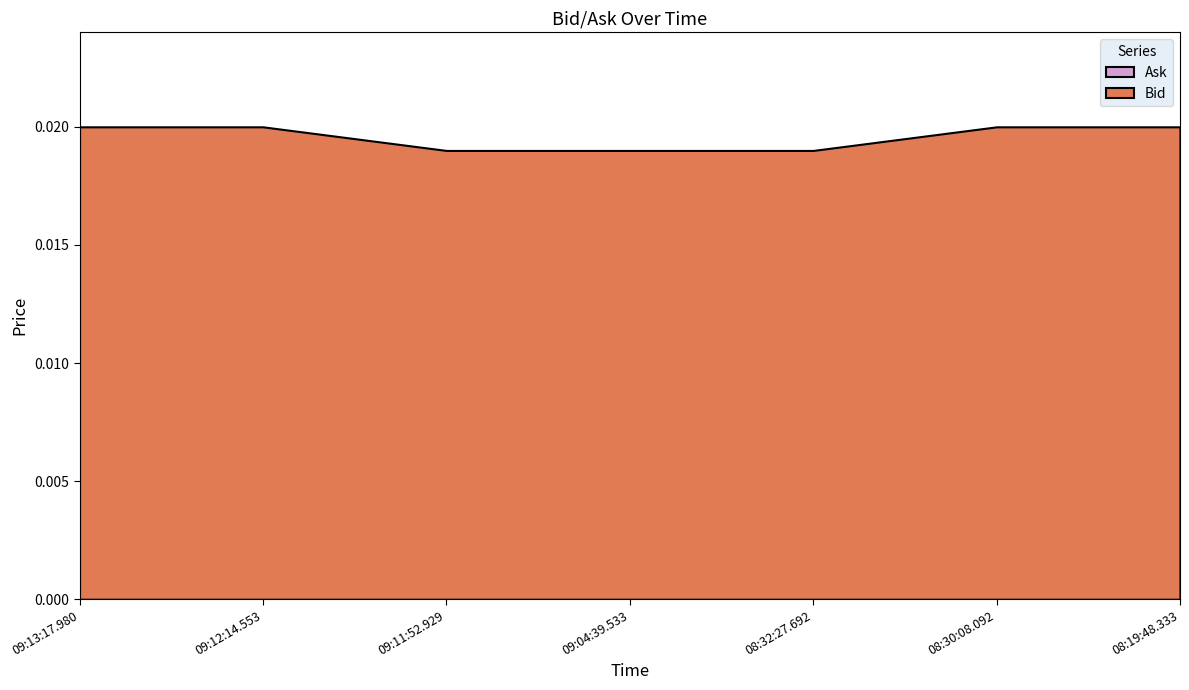

What position from the left is 08:19:48.333?

7